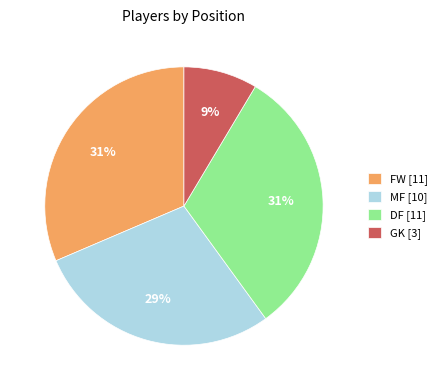

To the nearest percent, what is the average slice percentage?

25%